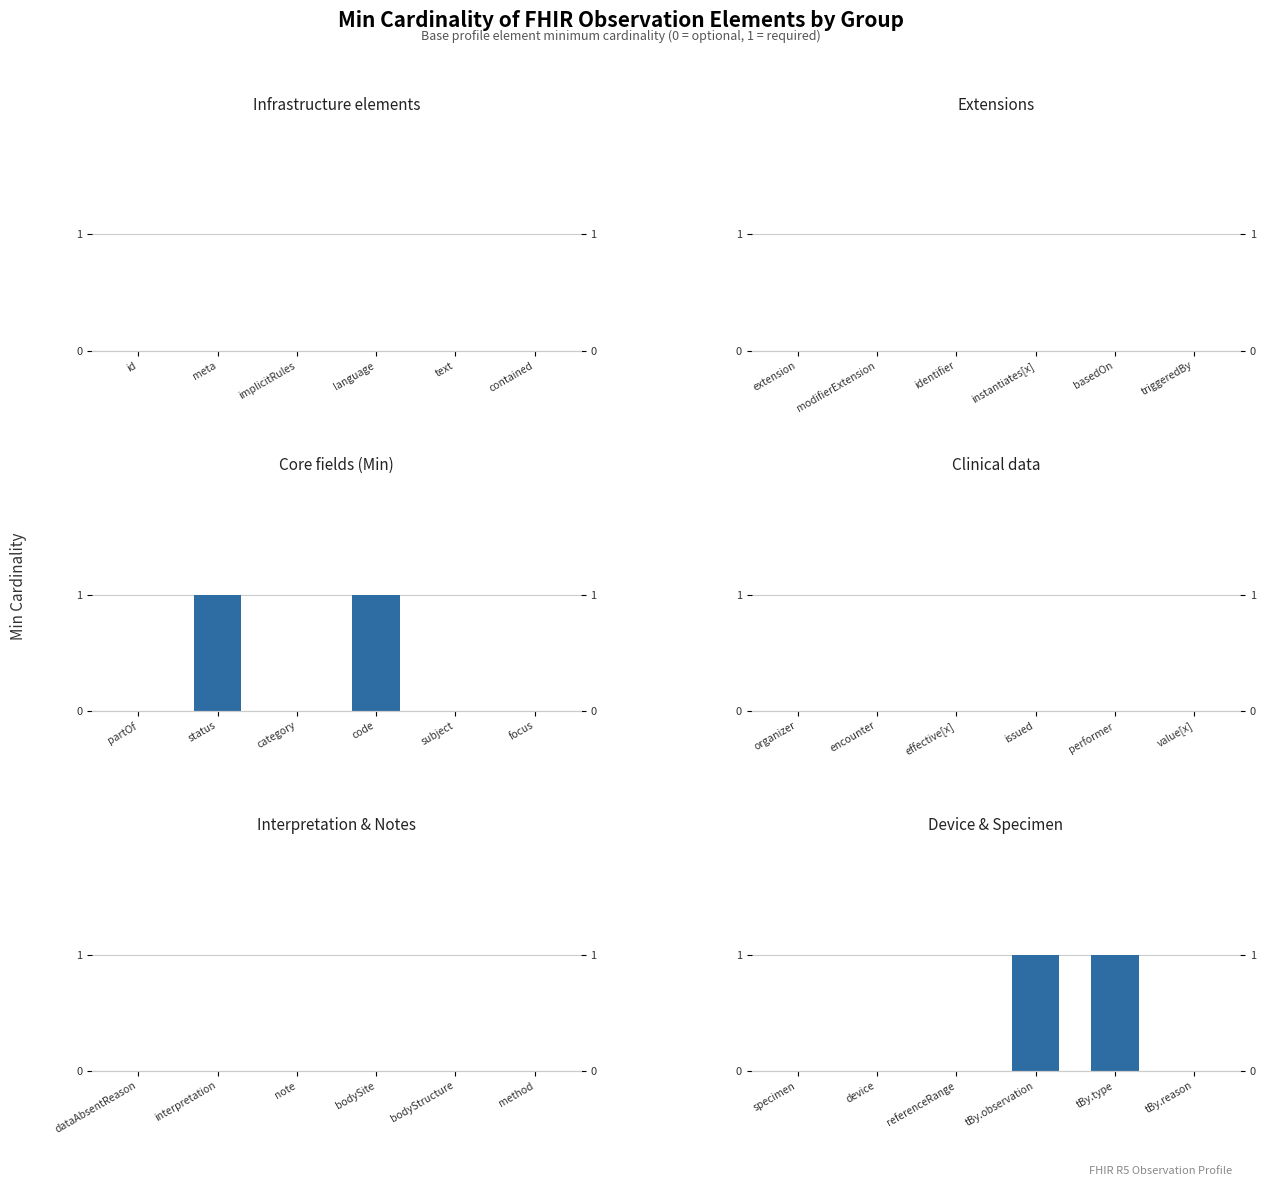

What position from the left is device?

2